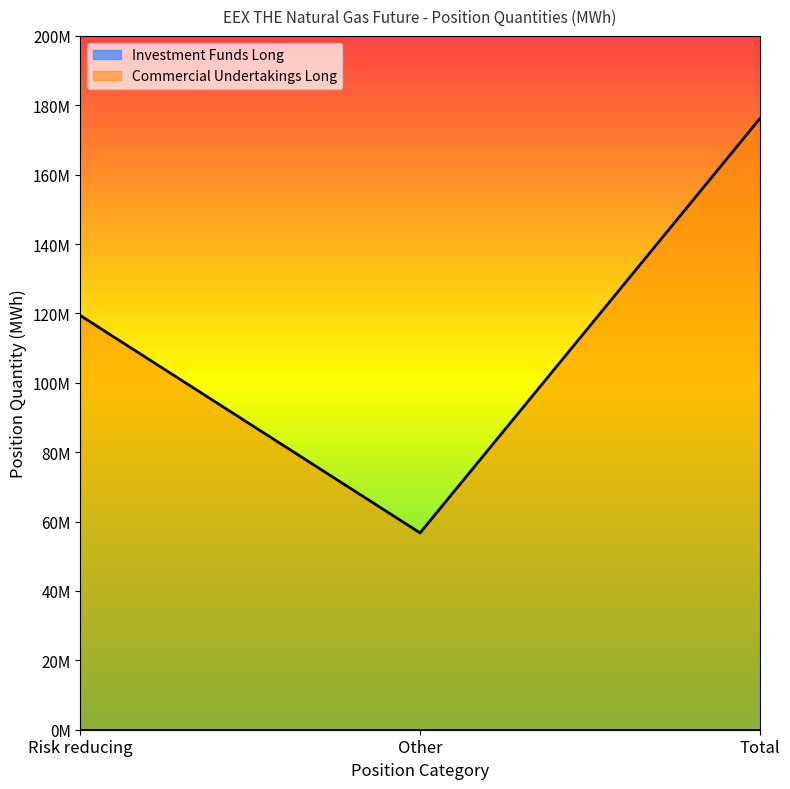

How many values exceed 119365130?

1